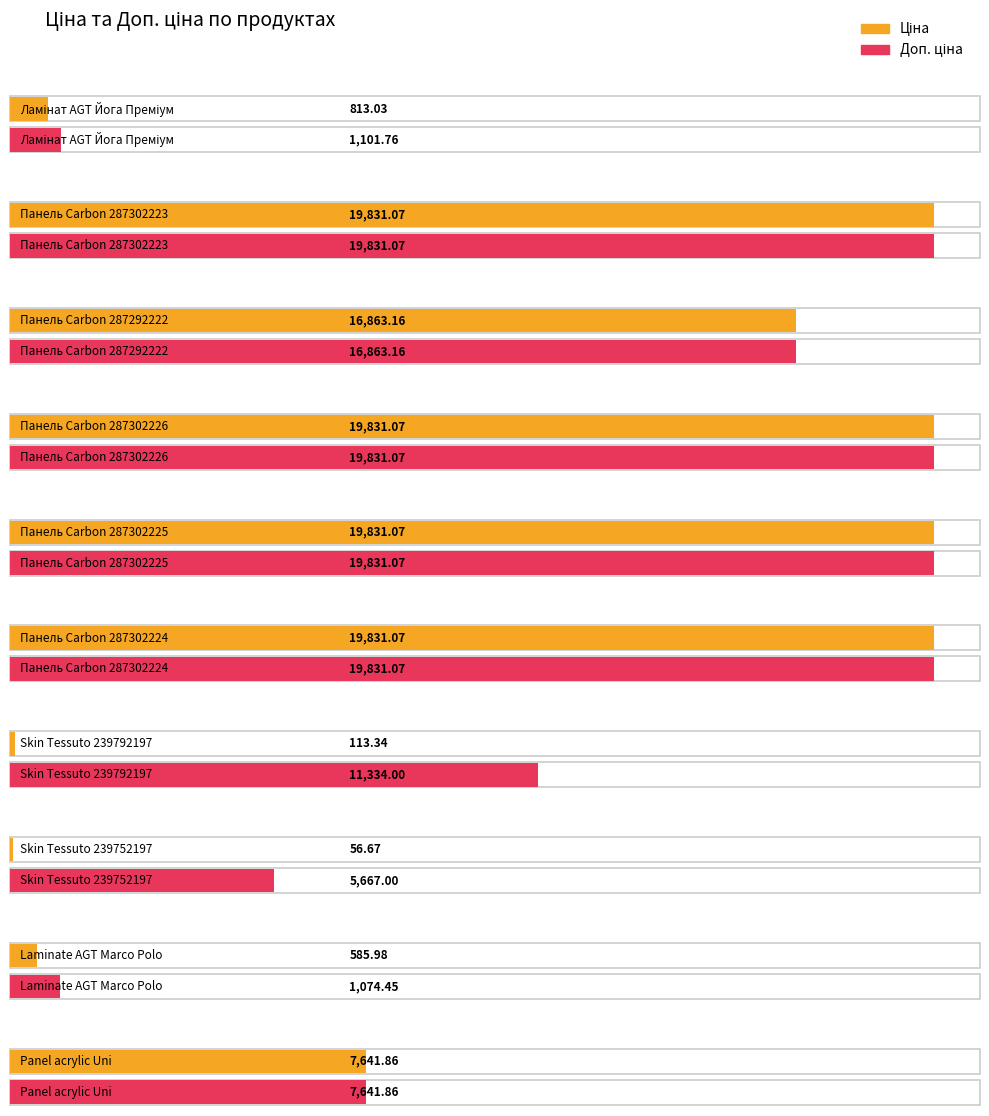

What is the sum of all Доп. ціна values?

123006.5